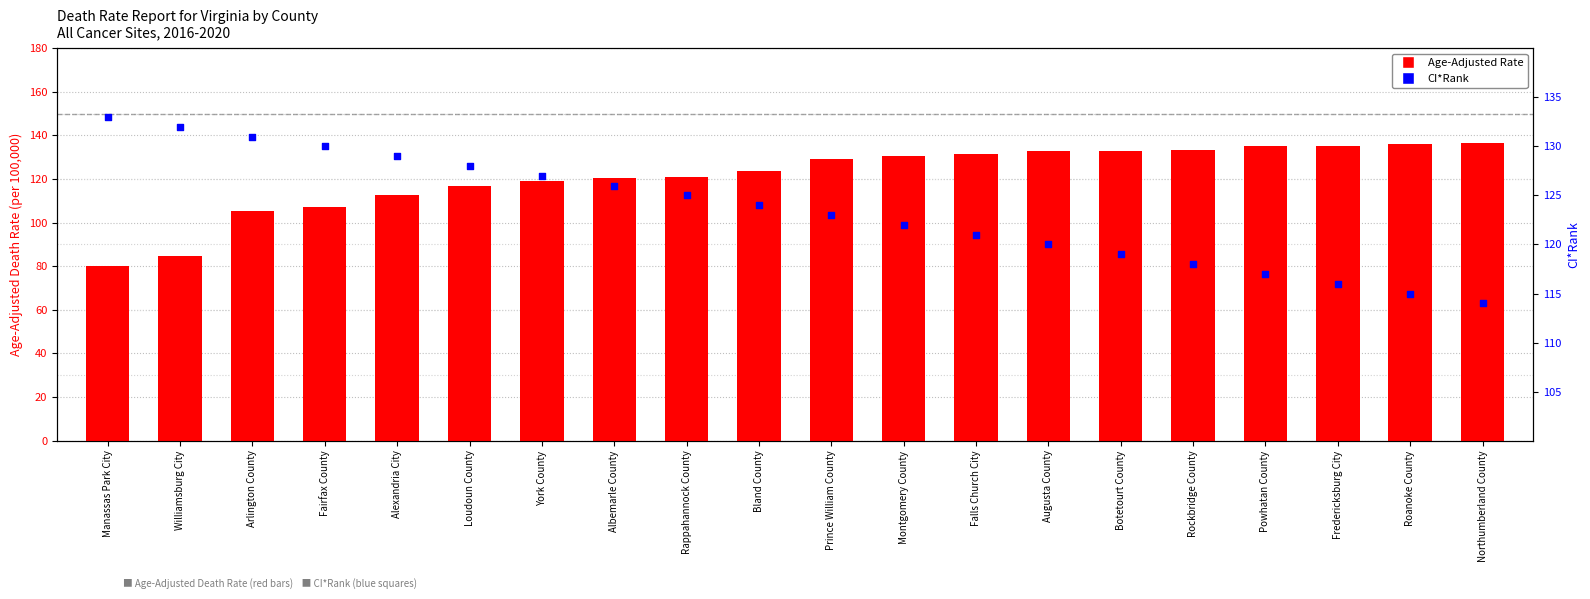

Which series contains the lowest Y value?

Age-Adjusted Rate